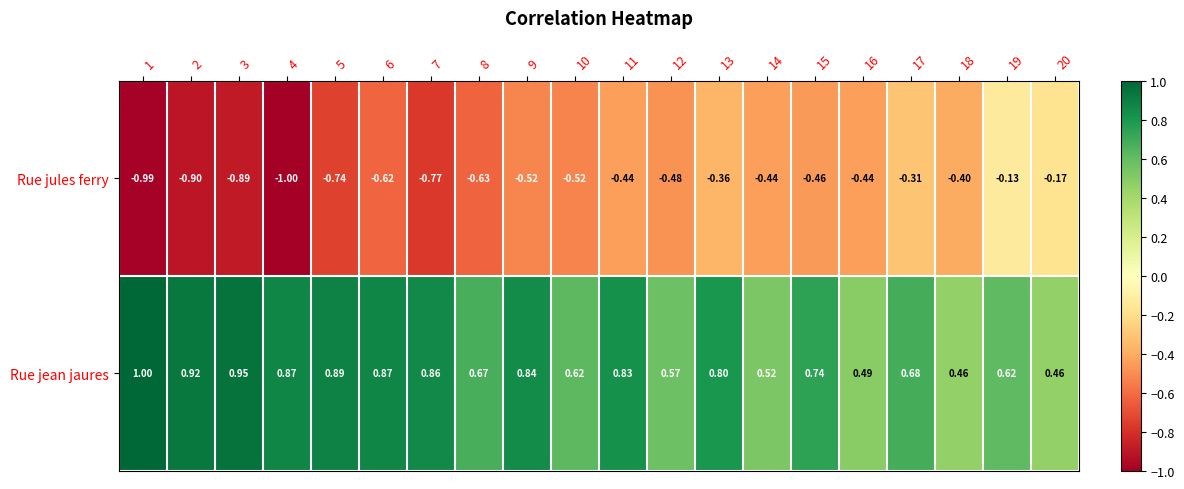

Which series has the largest total across all categories?

Rue jean jaures